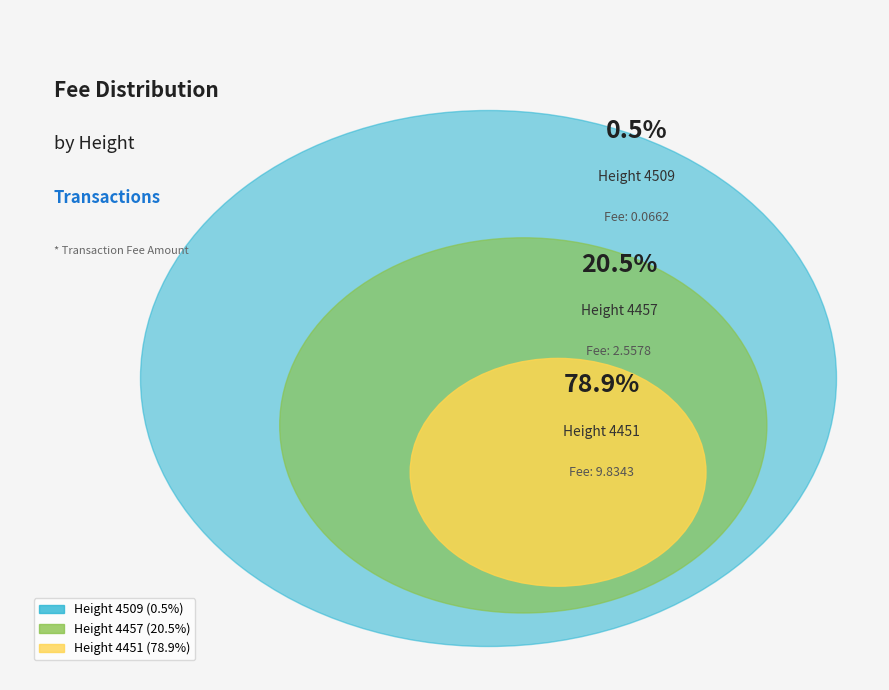

To the nearest percent, what is the average slice percentage?

33%